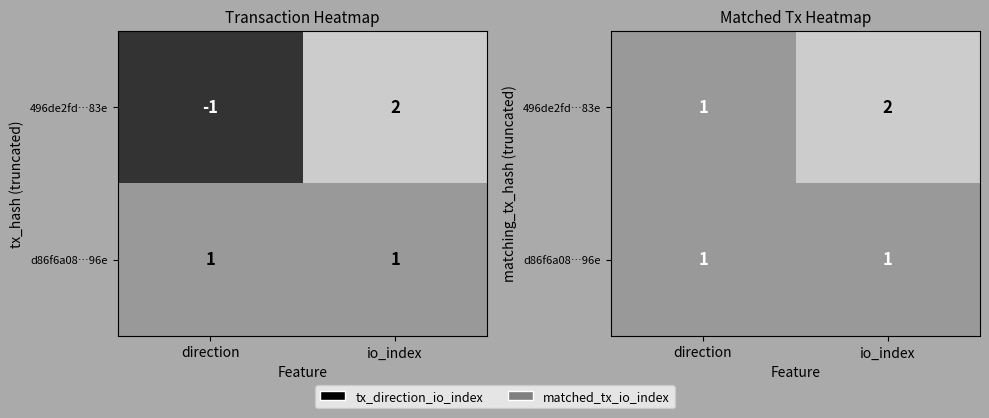

Which has a higher value, io_index or direction?

io_index